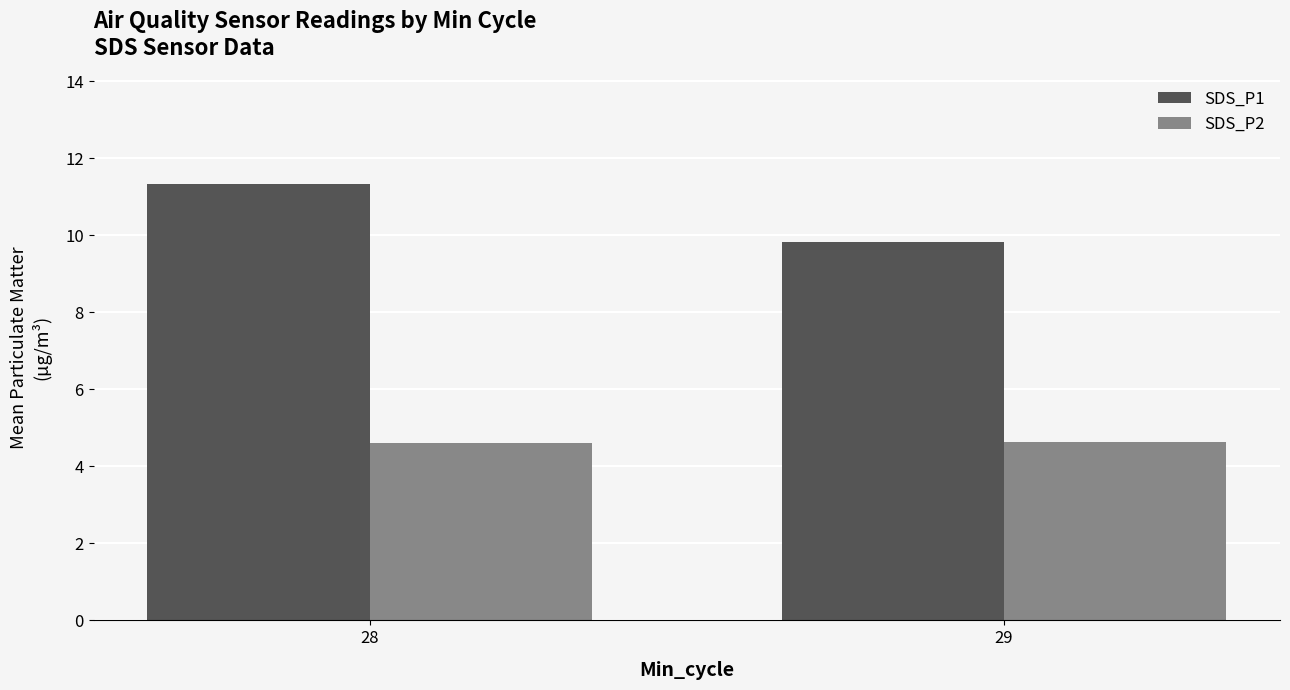

What is the difference between the maximum and minimum values in the SDS_P1 series?

1.5